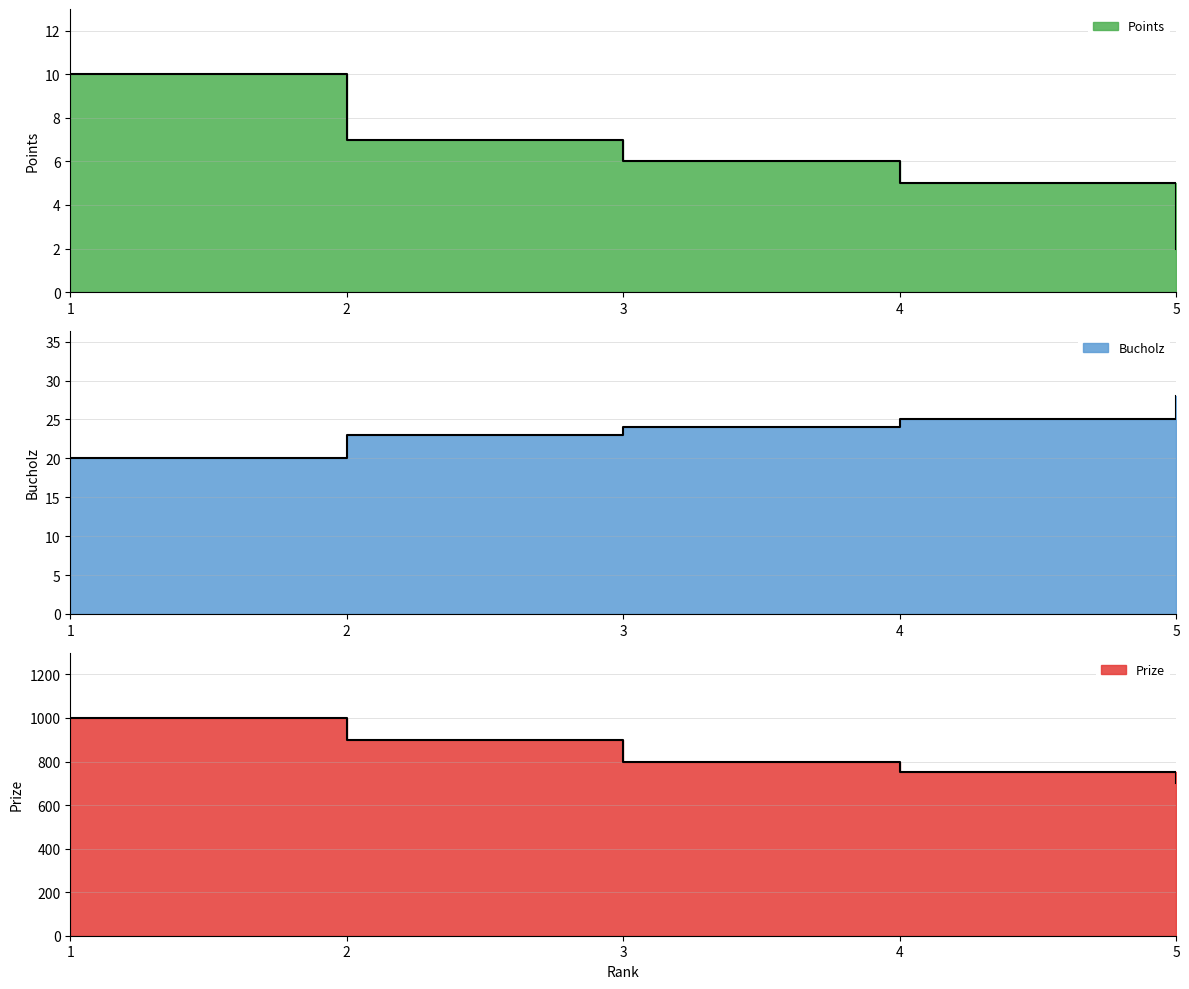

True or false: Bucholz and Points cross at least once.

False